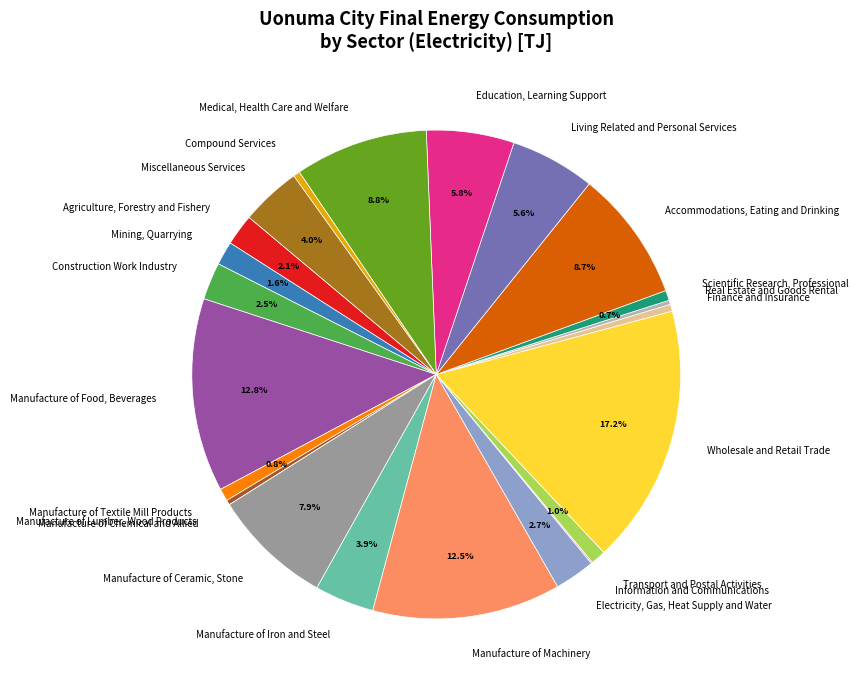

Between Education, Learning Support and Miscellaneous Services, which is larger?

Education, Learning Support